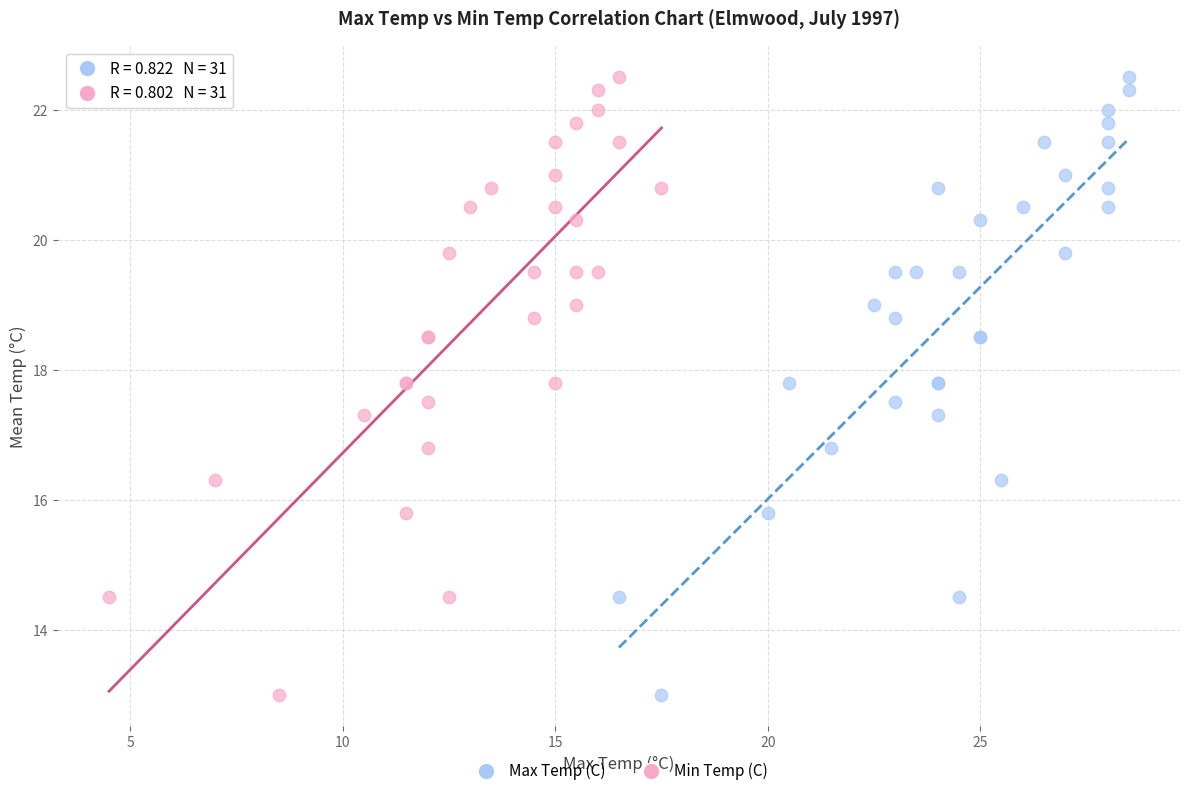

What are all the series names shown in the legend?

Max Temp (C), Min Temp (C)